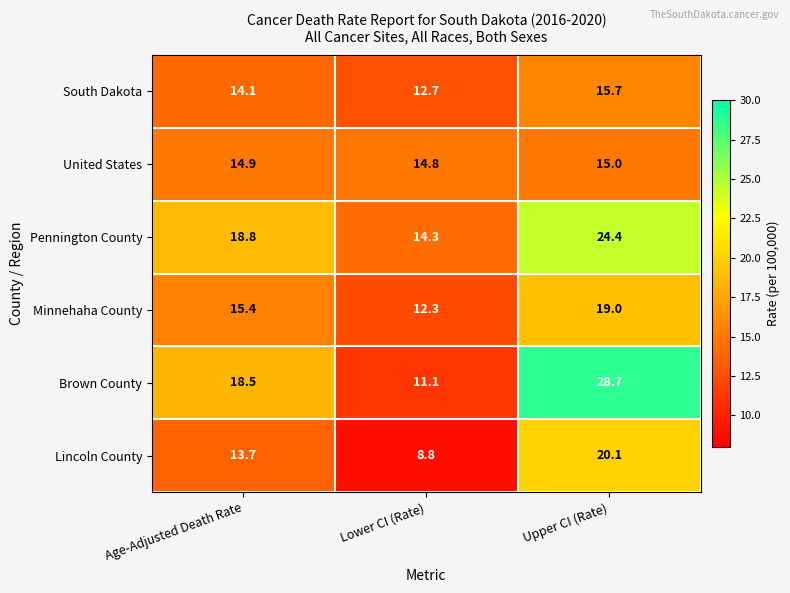

At which label does Minnehaha County first exceed 15?

Age-Adjusted Death Rate